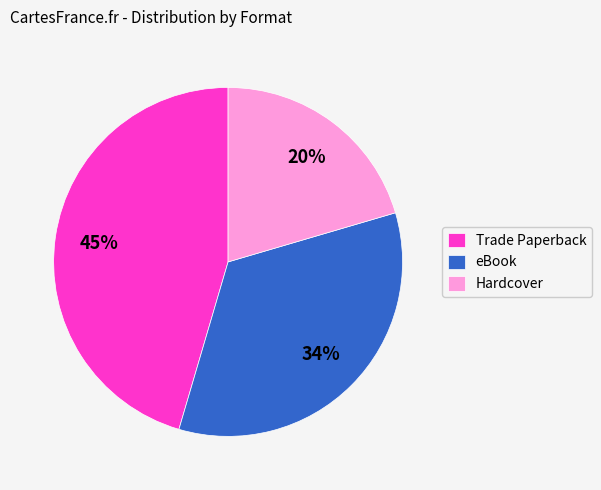

To the nearest percent, what portion does eBook represent?

34%